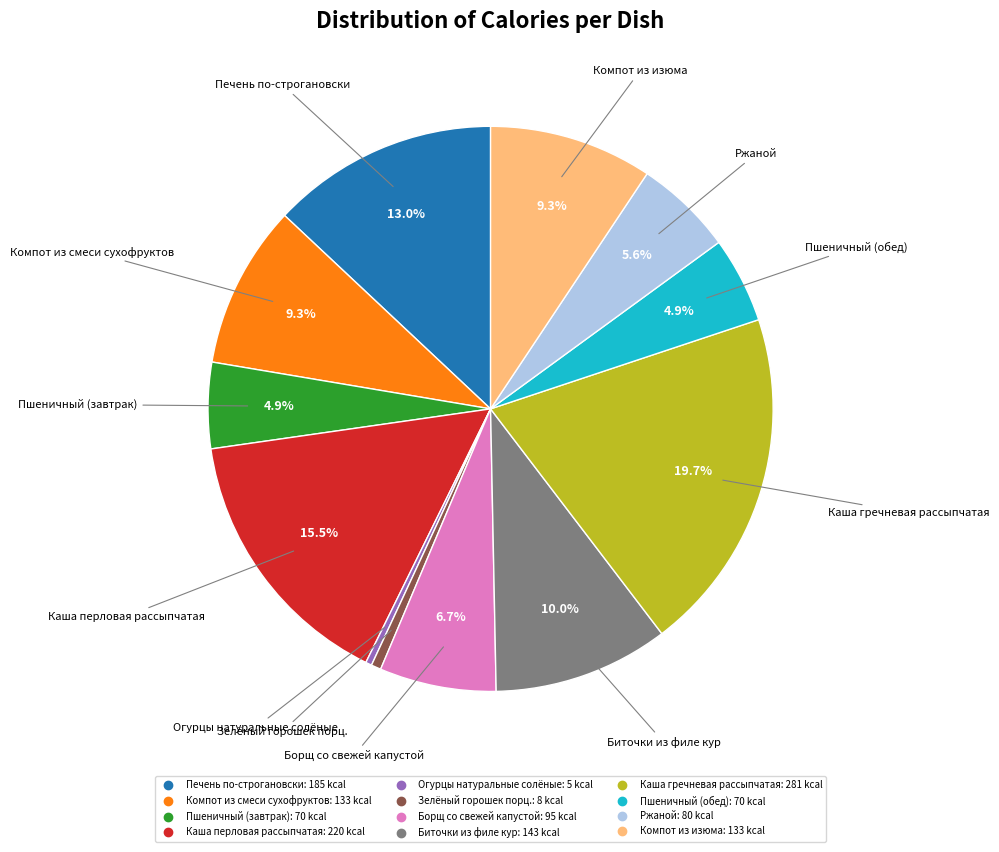

Which slice is the largest?

Каша гречневая рассыпчатая